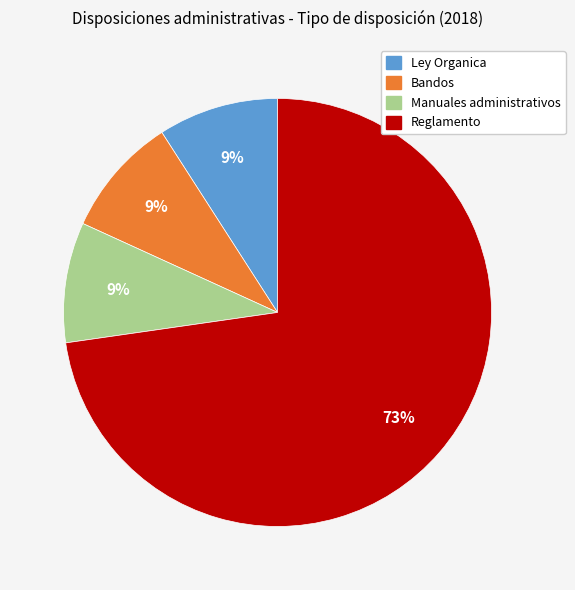

What percentage is the Bandos slice, to the nearest percent?

9%